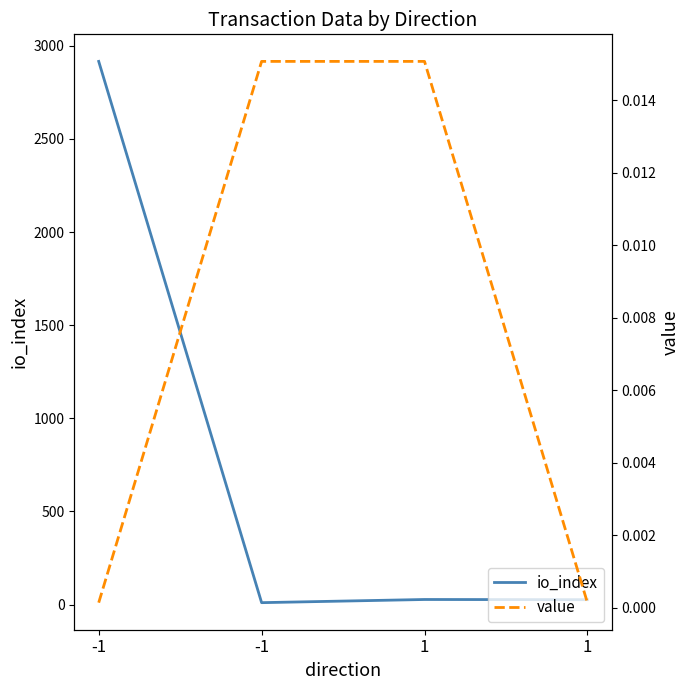

Which category has the lowest value across all series?

-1